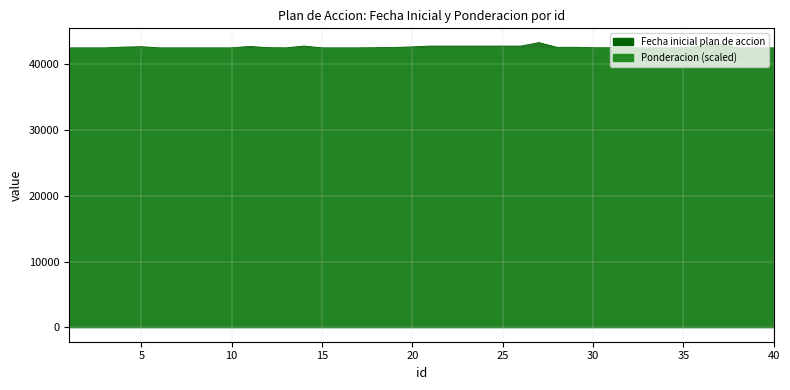

True or false: there are more than 1 points higher than both neighbors.

True